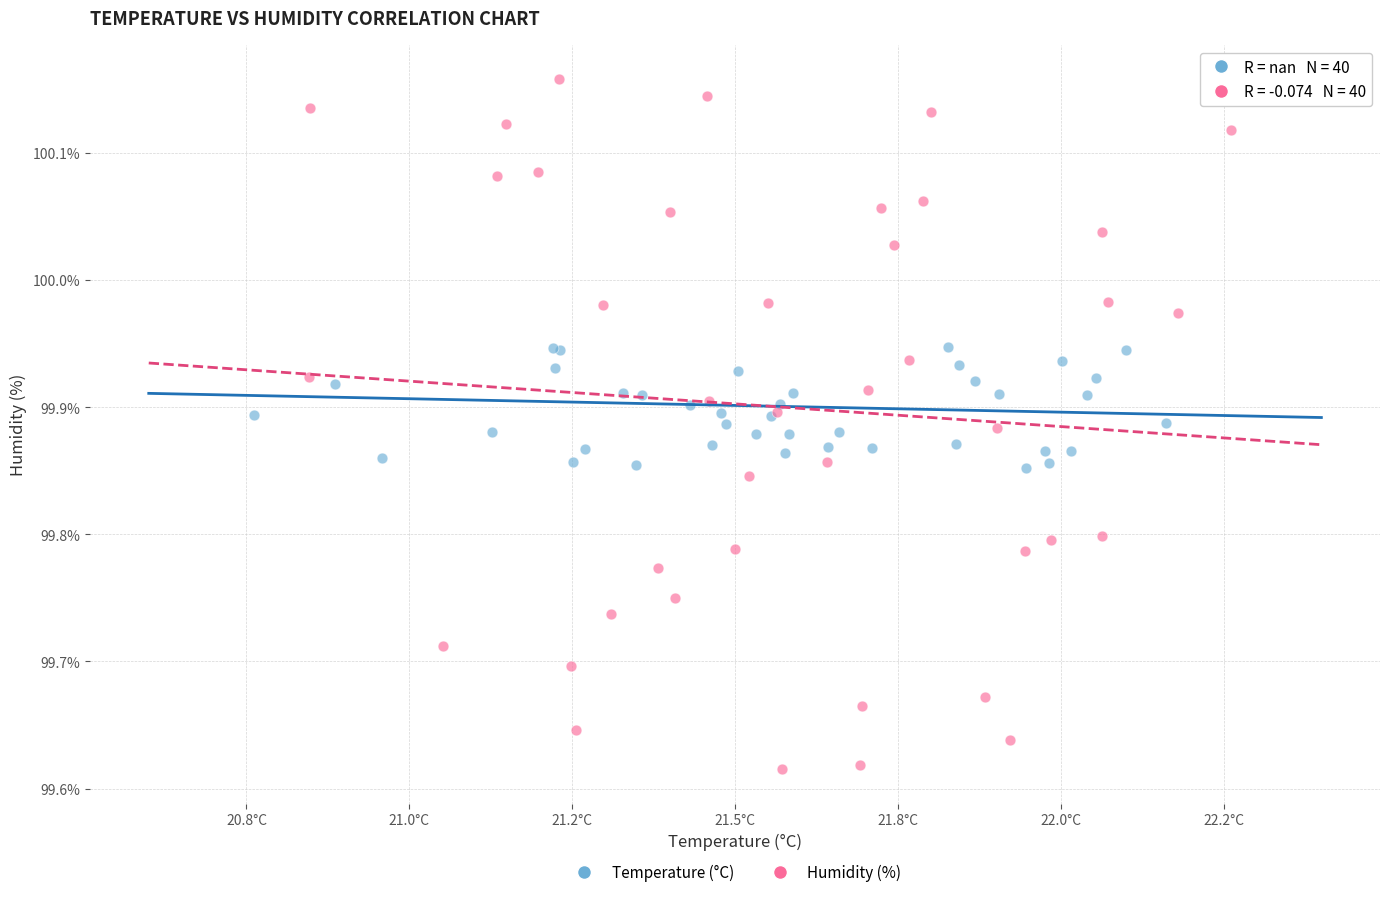

Which series contains the highest Y value?

Humidity (%)